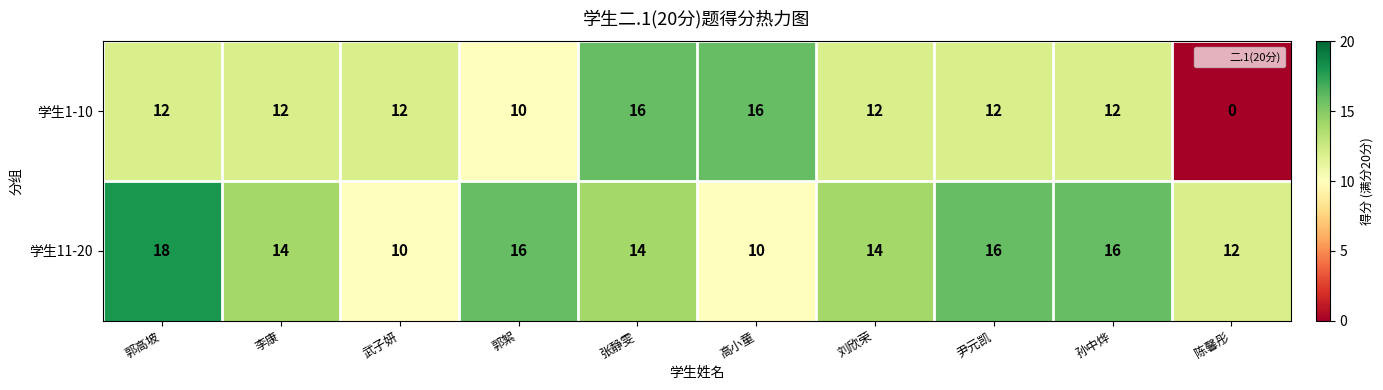

What is the average value of the 学生1-10 series?

11